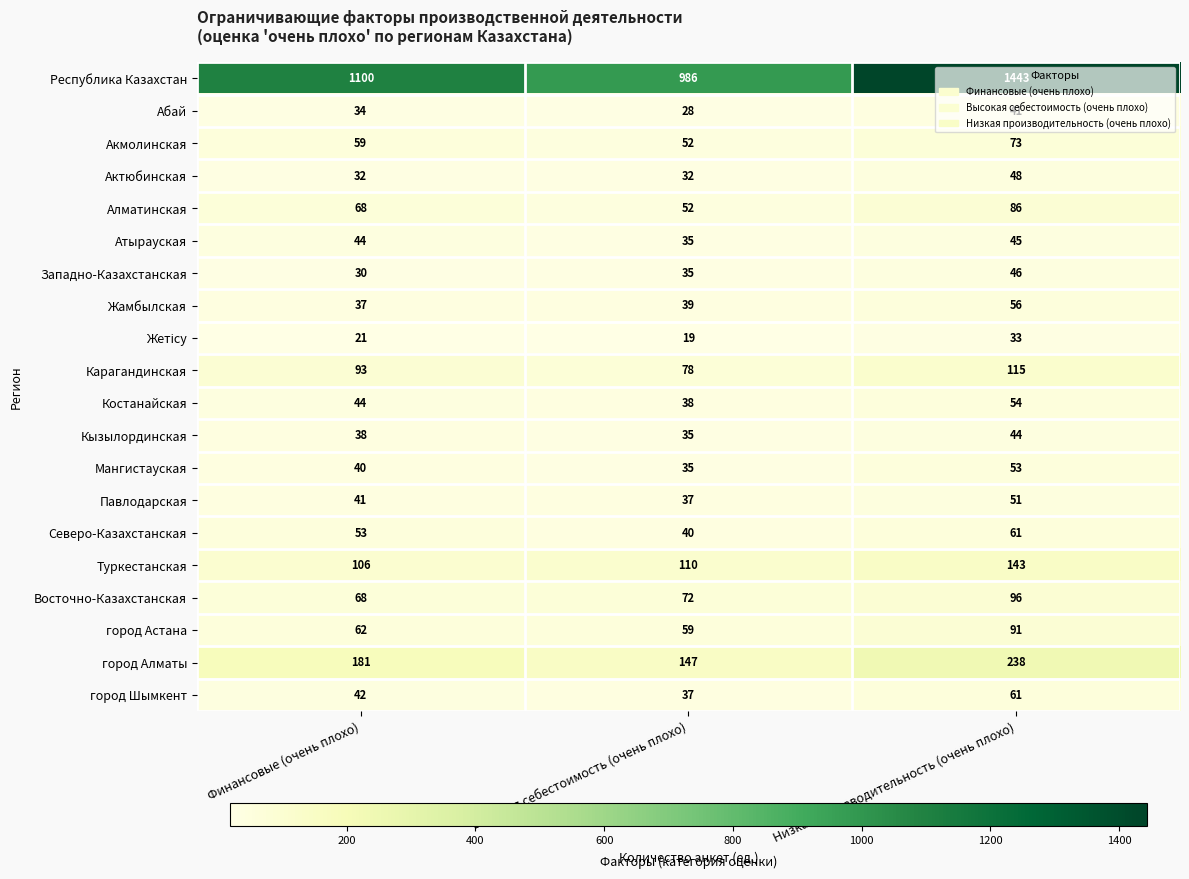

The город Алматы series shows 238 at Низкая производительность (очень плохо). True or false?

True